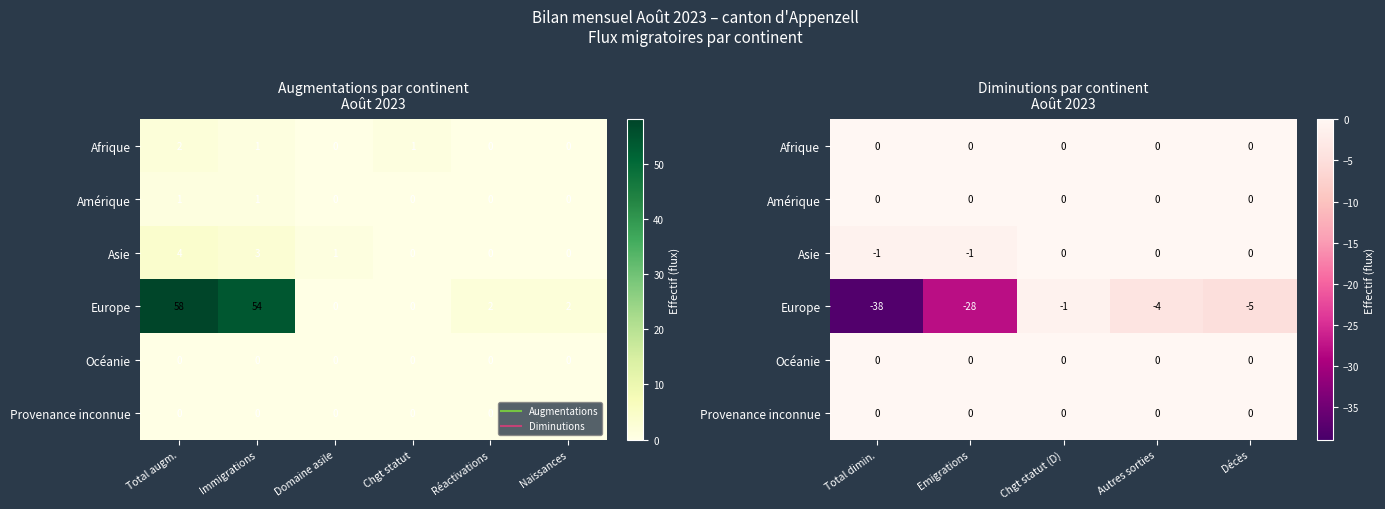

Which series has the largest total across all categories?

Afrique